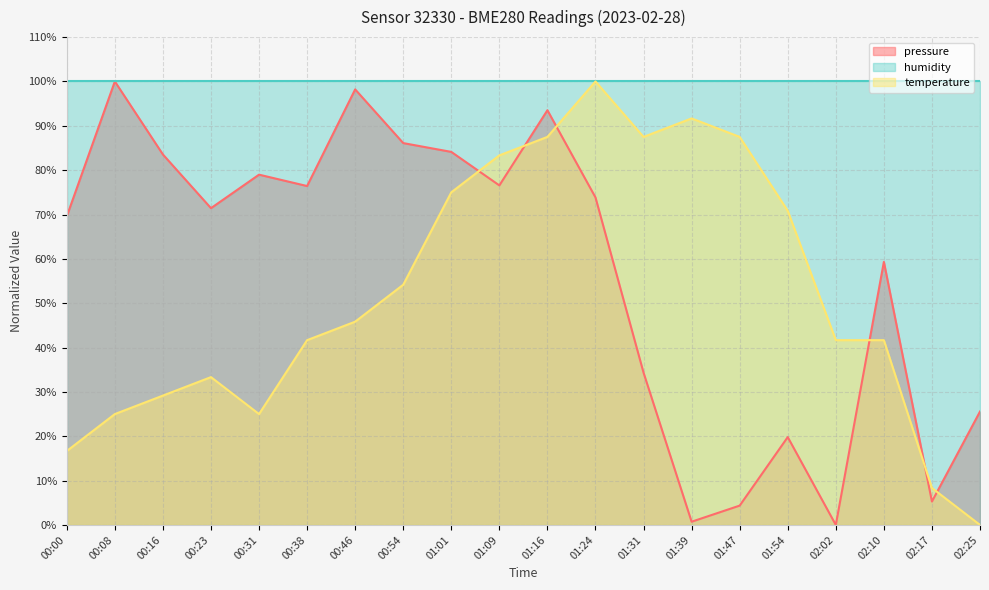

What is the average value of the temperature series?

52.3